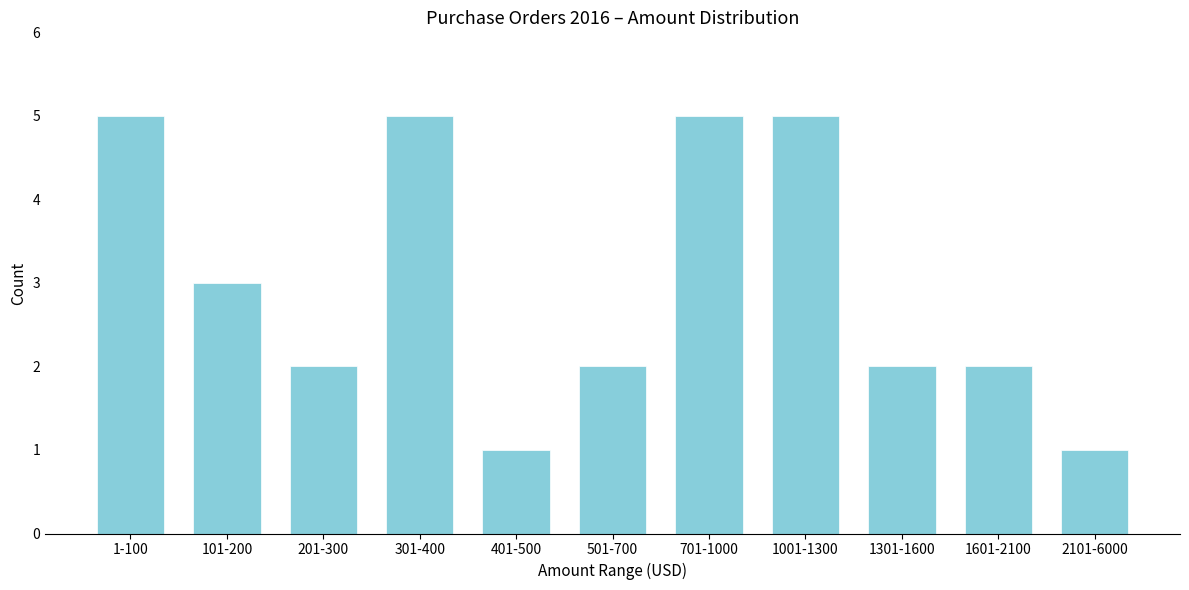

Reading right to left, transcribe all the data shown in this chart.

1	2	2	5	5	2	1	5	2	3	5